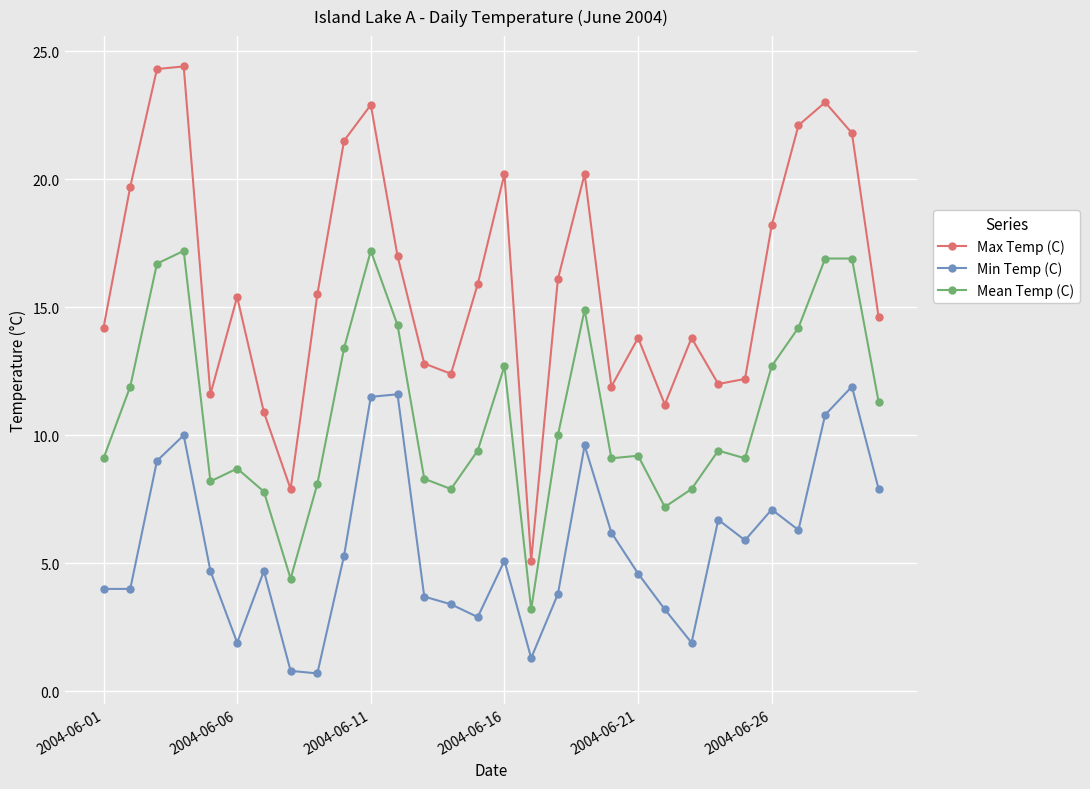

Rank the series by their maximum value, from lowest to highest.

Min Temp (C), Mean Temp (C), Max Temp (C)